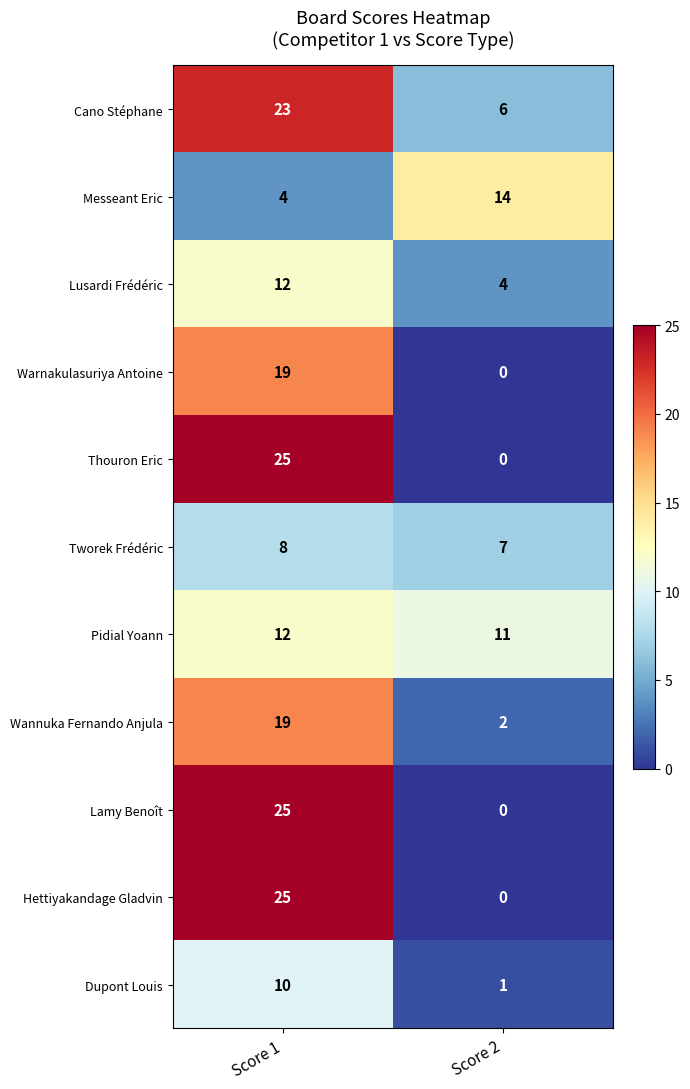

What is the sum of the Cano Stéphane values at Score 1 and Score 2?

29